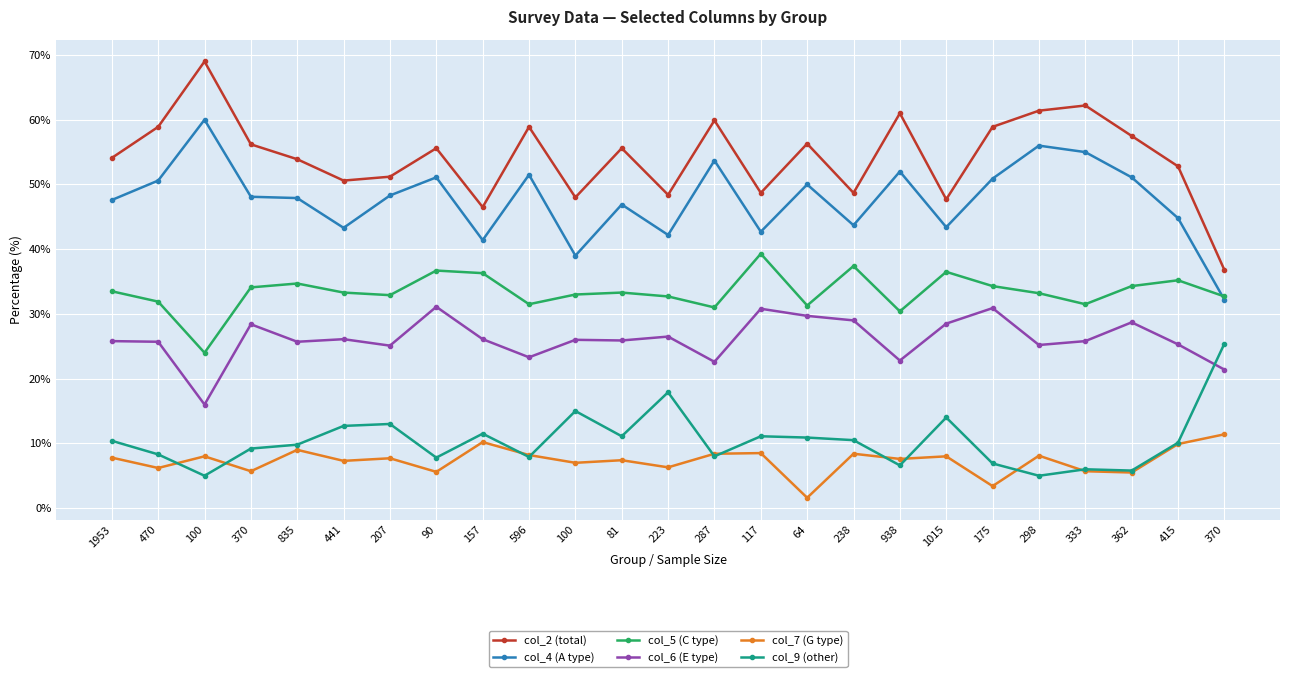

True or false: col_2 (total) and col_9 (other) intersect in this chart.

False